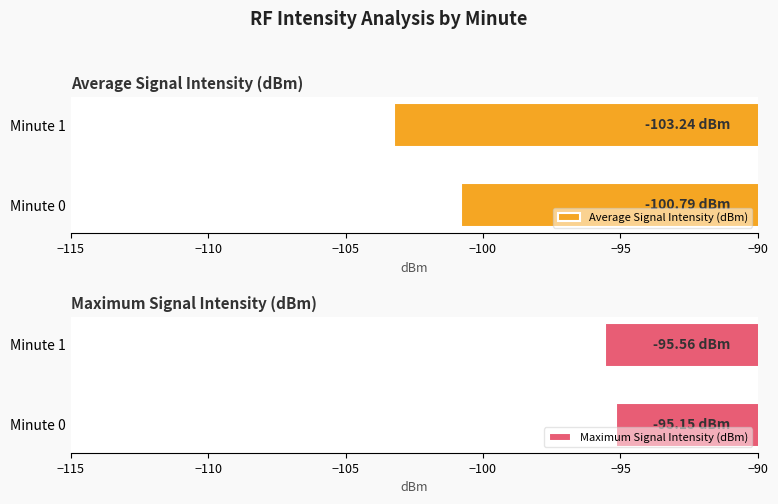

What is the difference between the maximum and minimum values in the Average Signal Intensity (dBm) series?

2.4